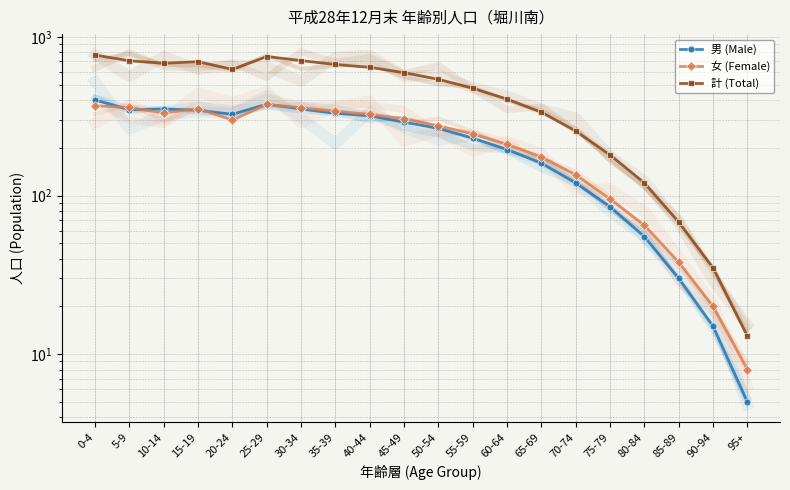

Rank the categories by 計 (Total) value from highest to lowest.

0-4, 25-29, 30-34, 5-9, 15-19, 10-14, 35-39, 40-44, 20-24, 45-49, 50-54, 55-59, 60-64, 65-69, 70-74, 75-79, 80-84, 85-89, 90-94, 95+